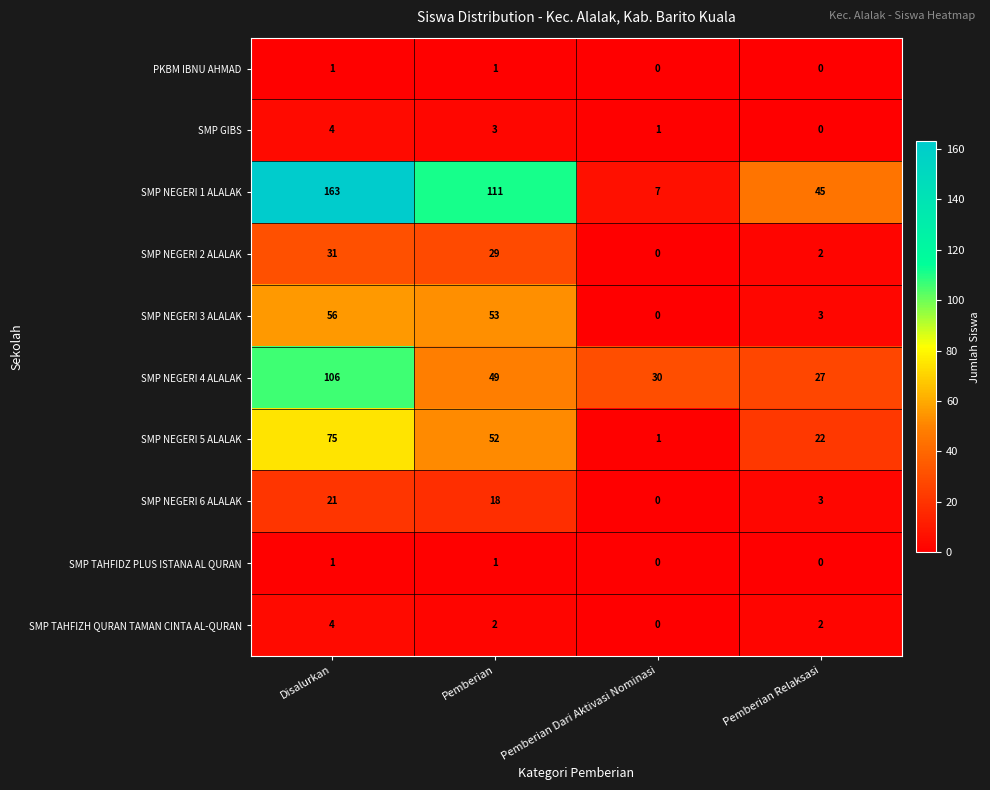

What is the total value across all series at Pemberian Dari Aktivasi Nominasi?

39